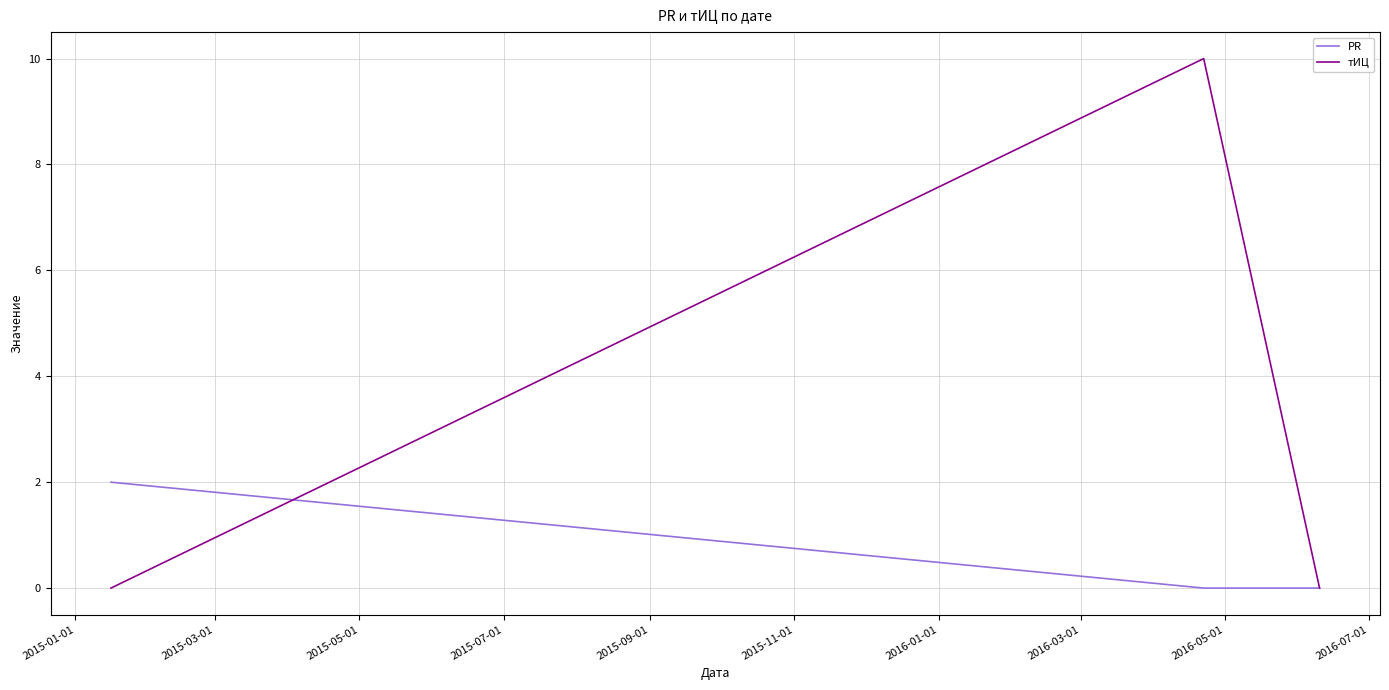

Rank the series by their average value, from highest to lowest.

тИЦ, PR